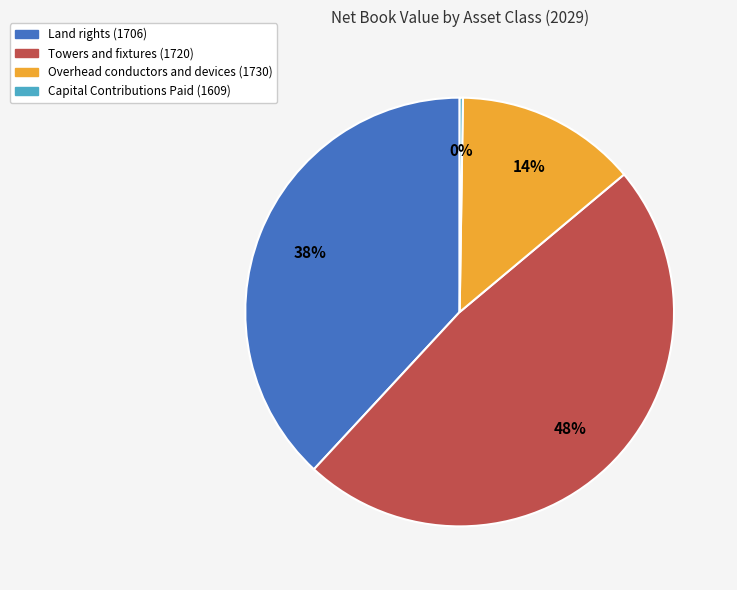

True or false: Land rights (1706) accounts for 38% of the total.

True